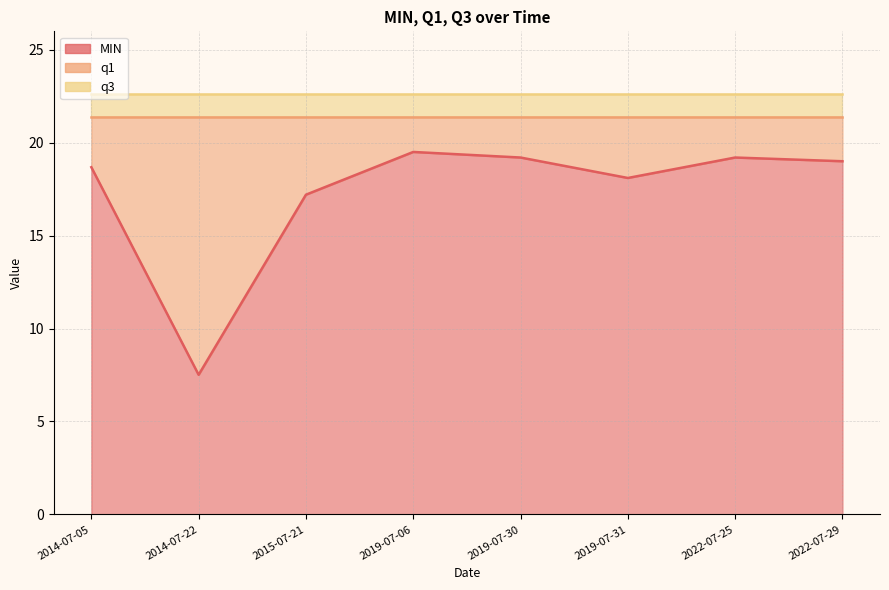

What is the lowest value of the q1 series?

21.4